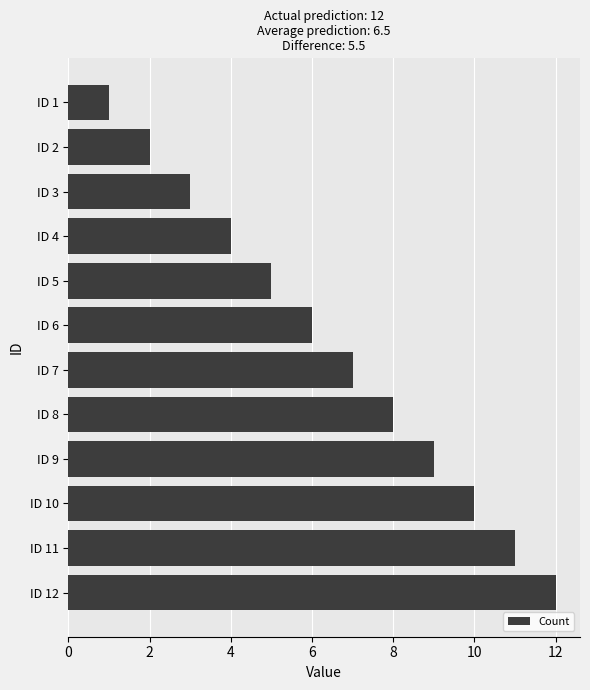

Which category has the highest value across all series?

ID 12